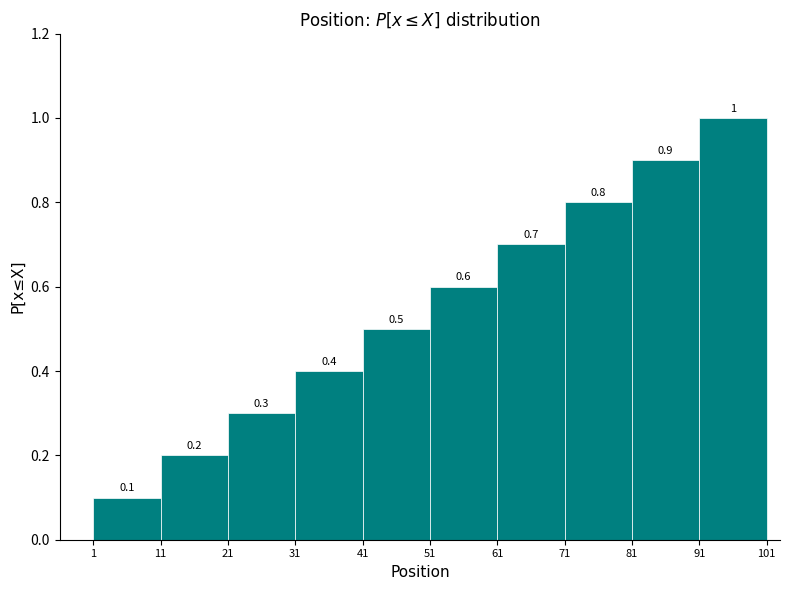

How tall is the bar that spans 71 to 81 on the x-axis?

0.8